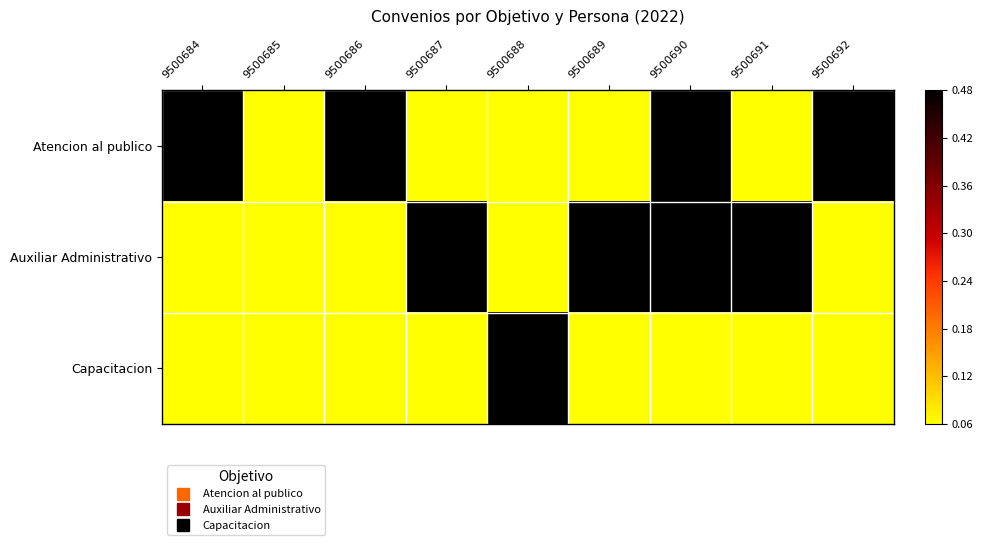

Which series changed the most between 9500688 and 9500689?

Auxiliar Administrativo